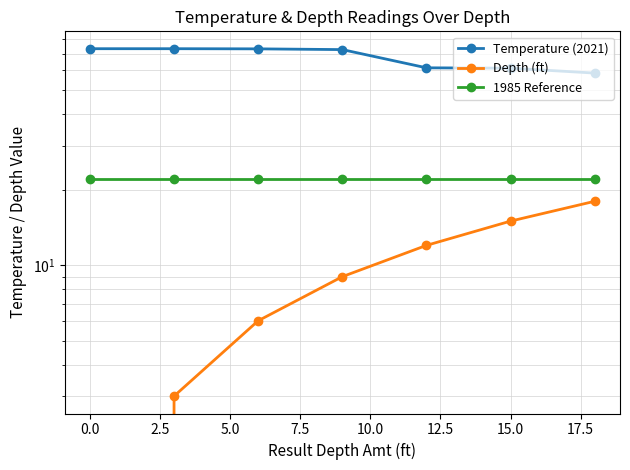

Reading right to left, extract all data points from this chart.

Temperature (2021): 58.5	61.2	61.4	72.6	73.1	73.2	73.2
Depth (ft): 18.0	15.0	12.0	9.0	6.0	3.0	0.0
1985 Reference: 22.0	22.0	22.0	22.0	22.0	22.0	22.0